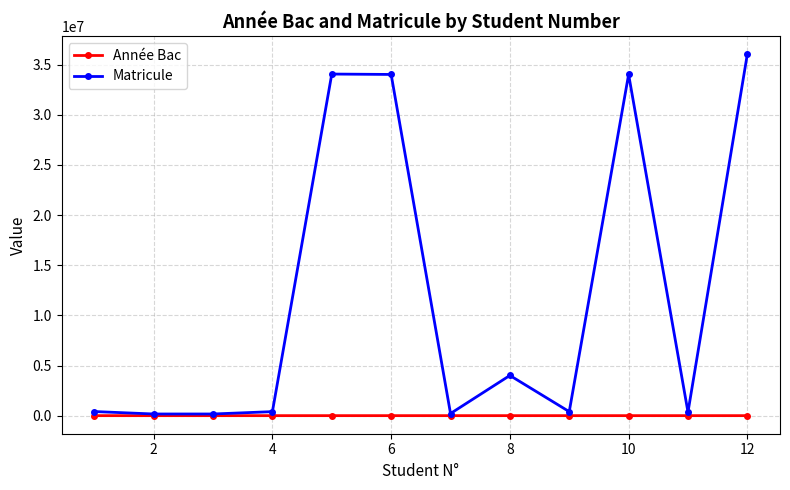

At how many categories does at least one series exceed 30728503?

4